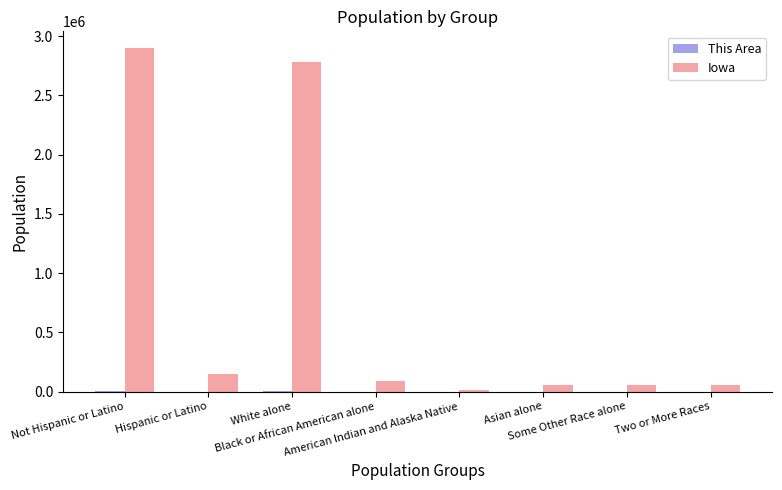

At which label does Iowa first exceed 89148?

Not Hispanic or Latino